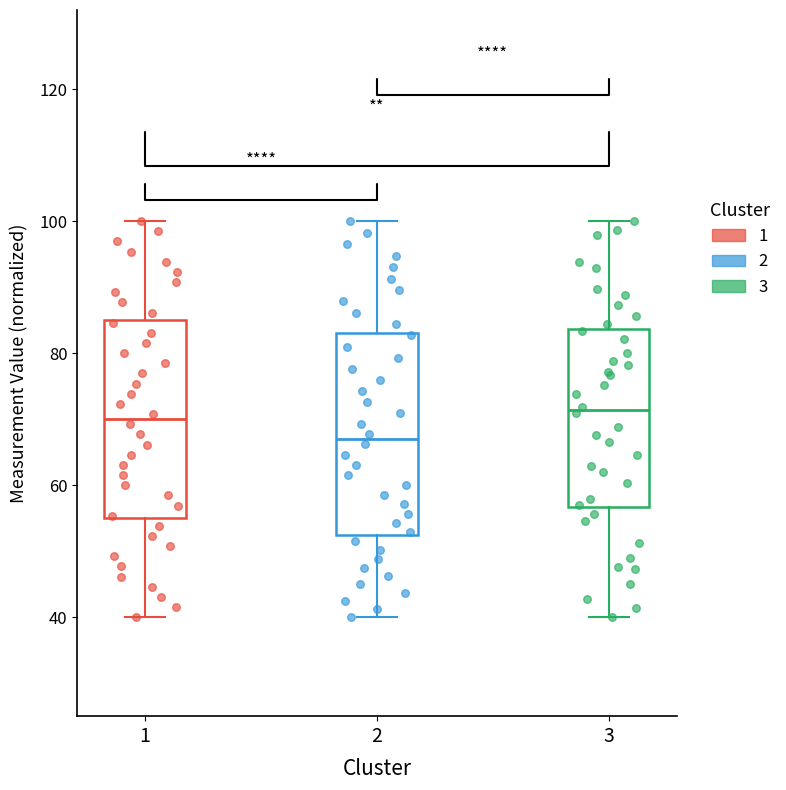

Reading left to right, transcribe this box plot: for each box, give where its median line is, the range the box spans, and where its two whiskers end, as read against the y-axis. The values are not printed on the chart, so give them approximately, as read against the axis.

1: median 70, box 56 to 86, whiskers 40 to 100
2: median 66, box 52 to 84, whiskers 40 to 100
3: median 72, box 56 to 84, whiskers 40 to 100